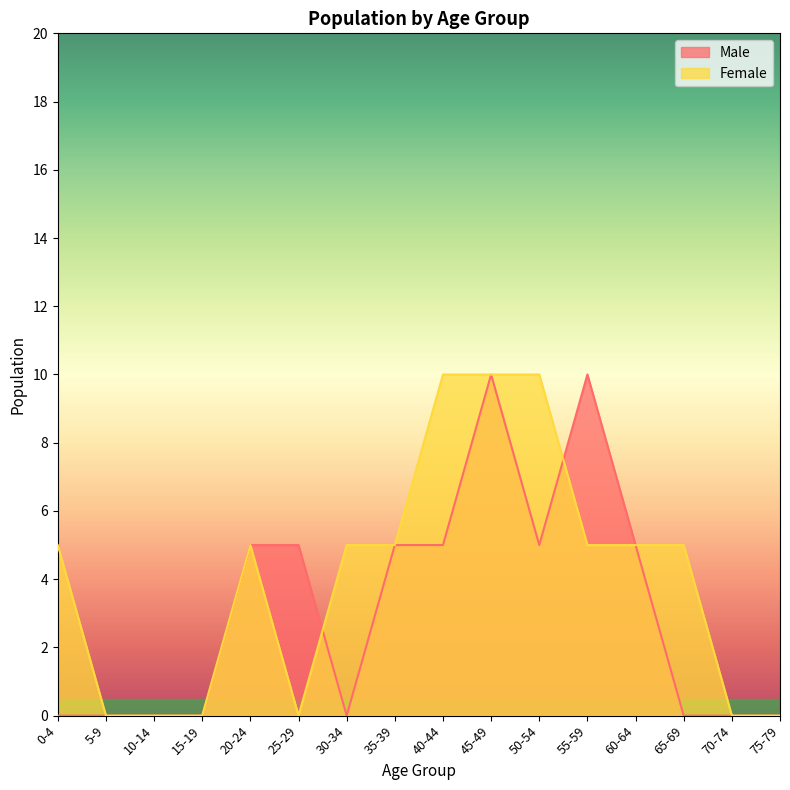

Reading left to right, list all the values displayed in this chart.

Male: 0	0	0	0	5	5	0	5	5	10	5	10	5	0	0	0
Female: 5	0	0	0	5	0	5	5	10	10	10	5	5	5	0	0